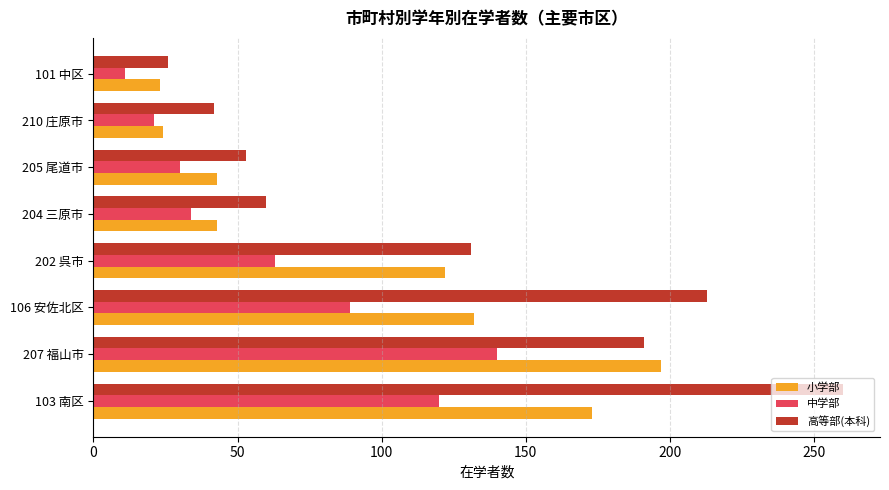

What value does the 小学部 series have at 207 福山市?

197